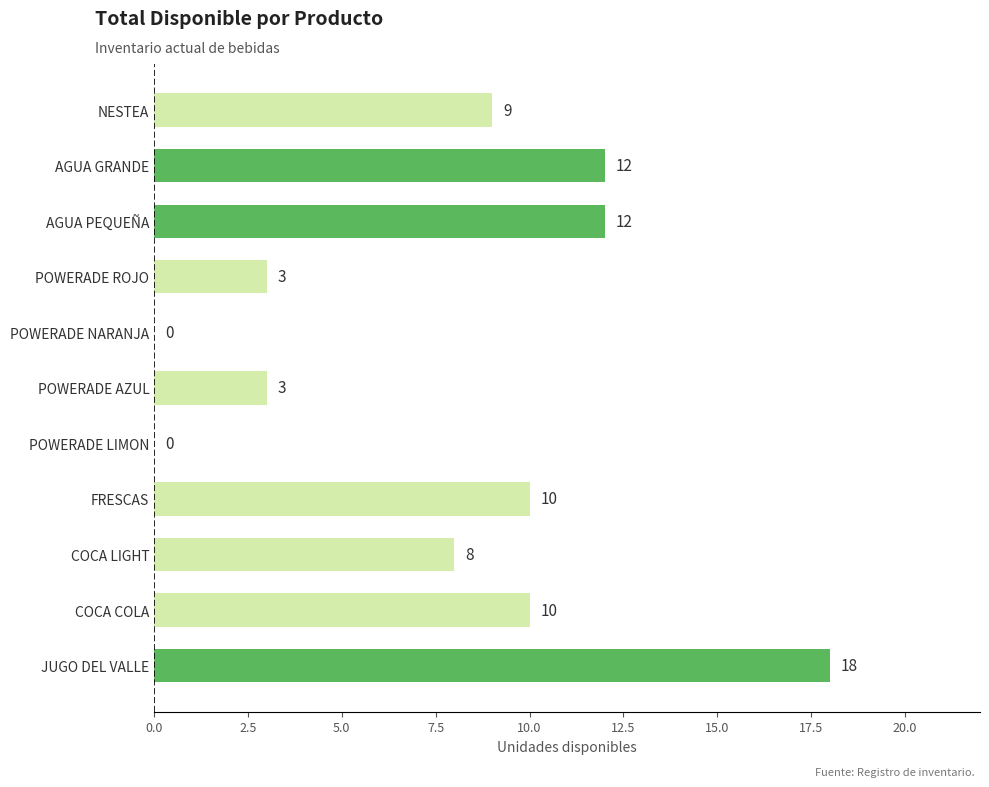

Which has a higher value, POWERADE LIMON or JUGO DEL VALLE?

JUGO DEL VALLE